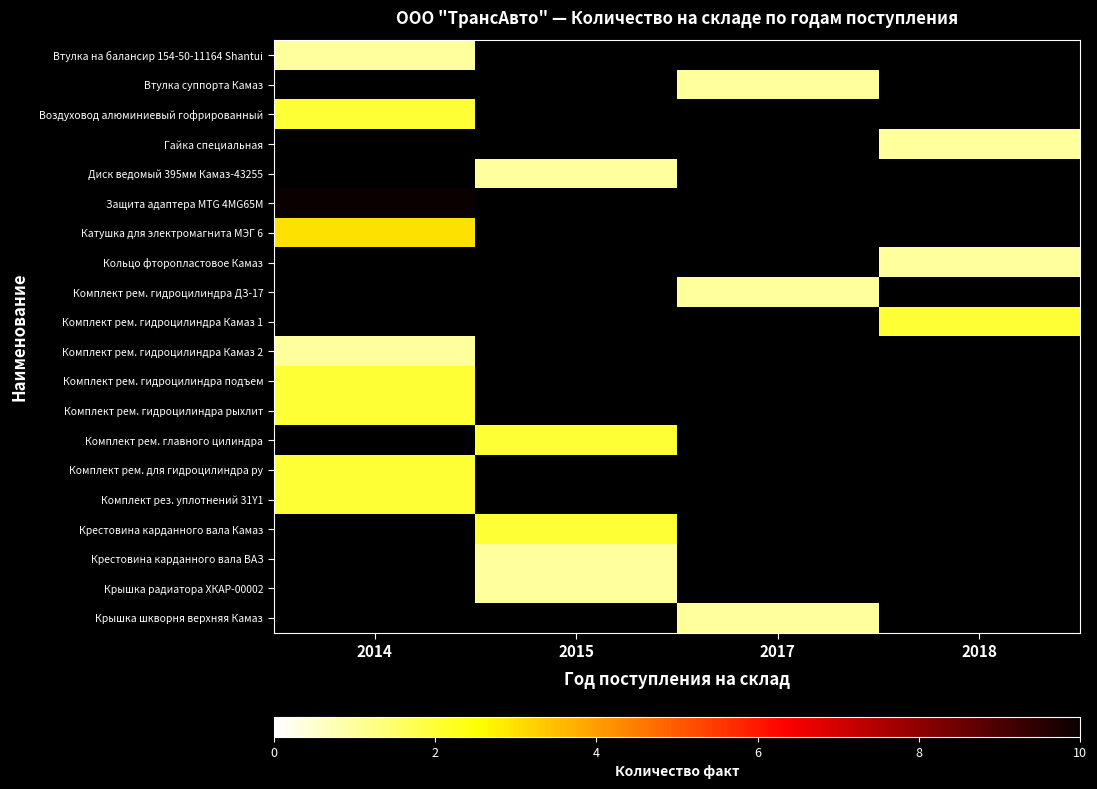

Read the Катушка для электромагнита МЭГ 6 value at 2014.

3.0